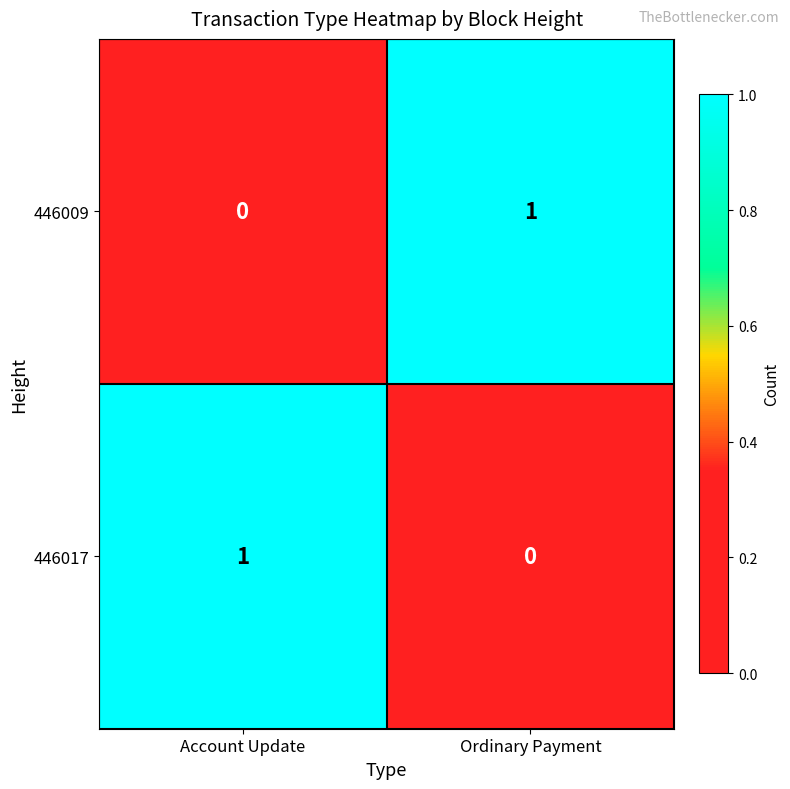

List the labels in order of 446009 value, largest first.

Ordinary Payment, Account Update